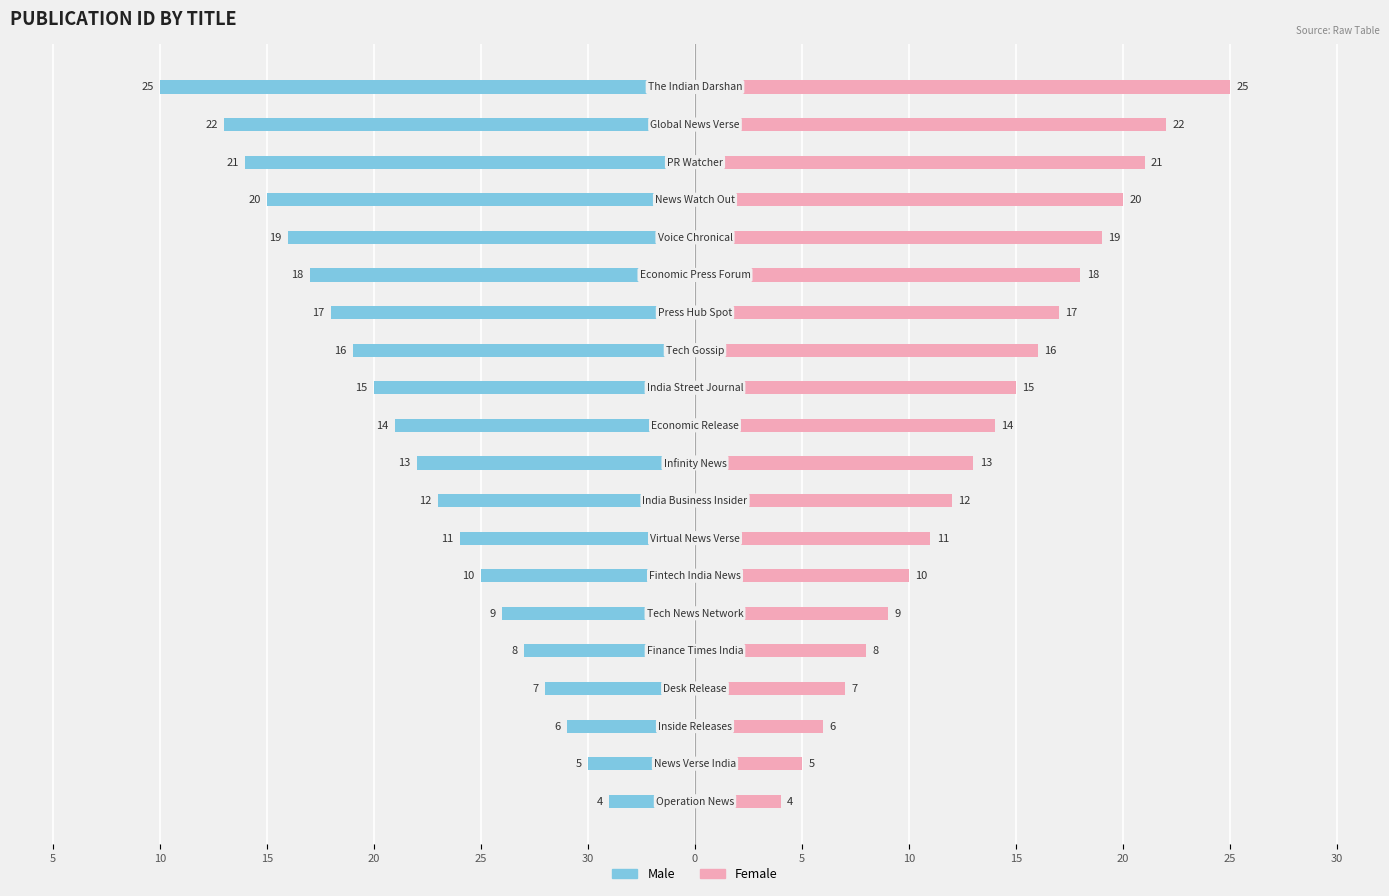

Are the bars grouped side by side (vs. stacked)?

Yes